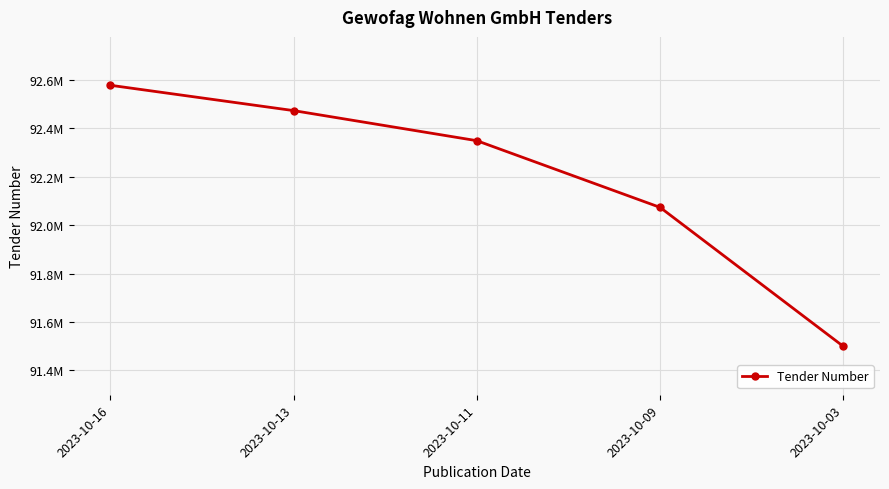

Does the chart have visible grid lines?

Yes